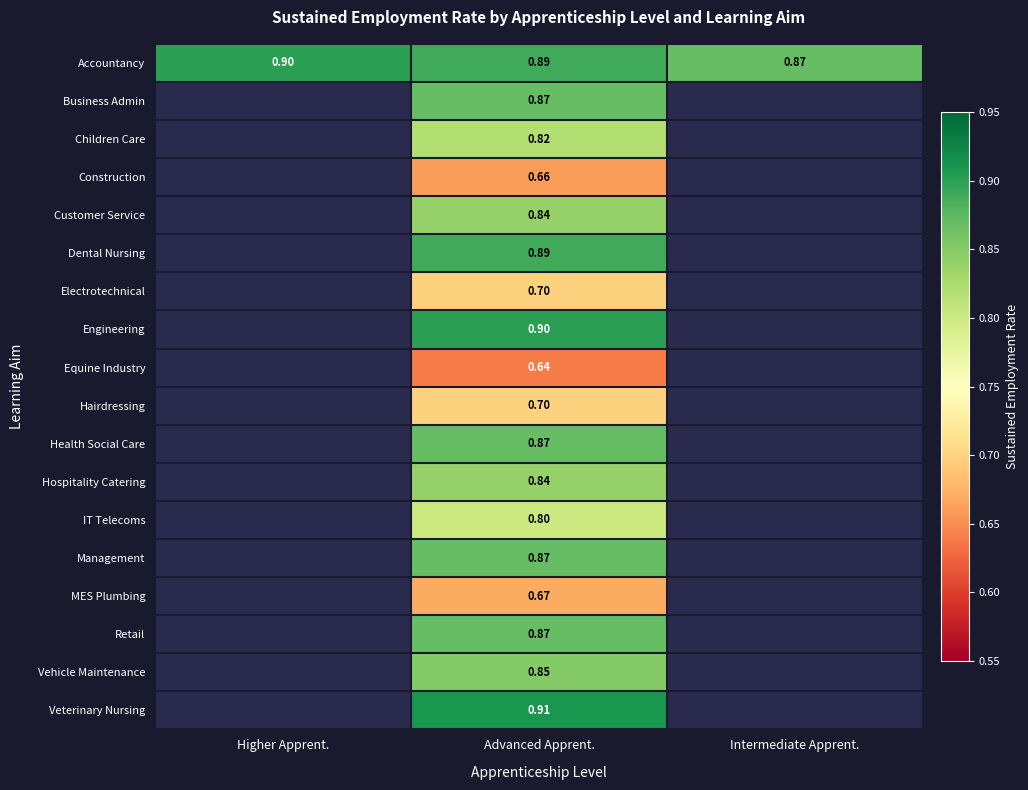

At which category is the sum across all series the highest?

Advanced Apprent.